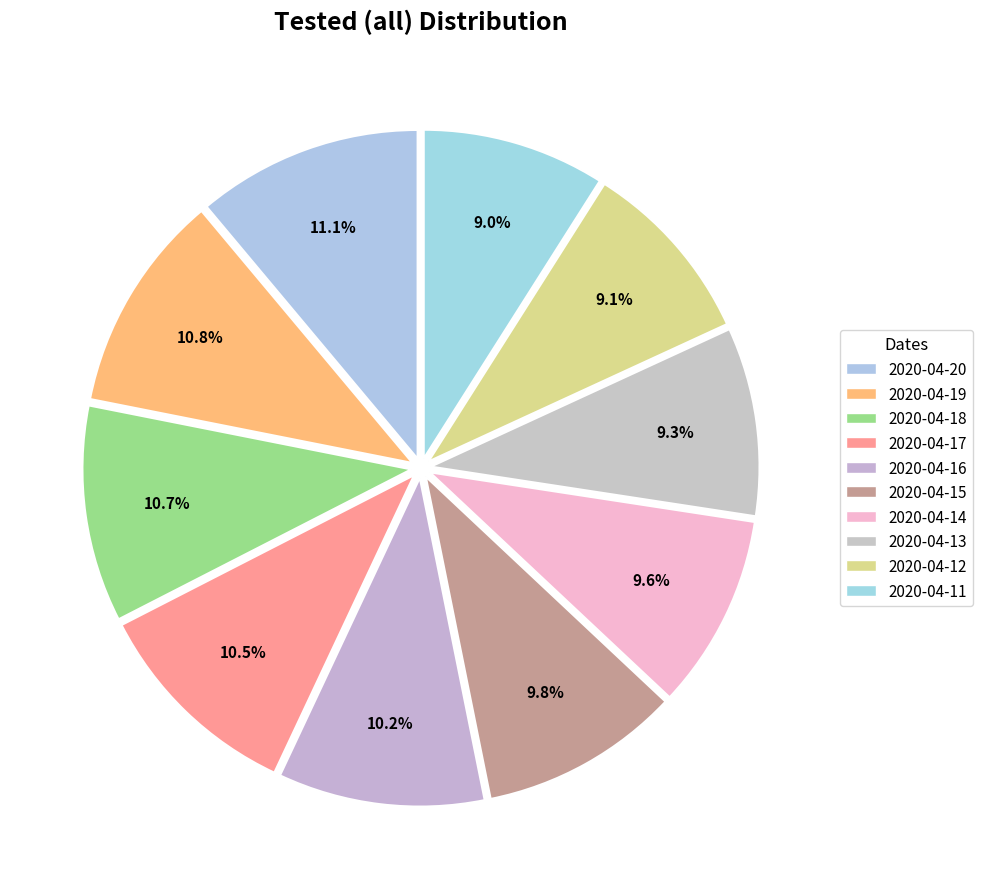

Count the number of slices in the pie.

10